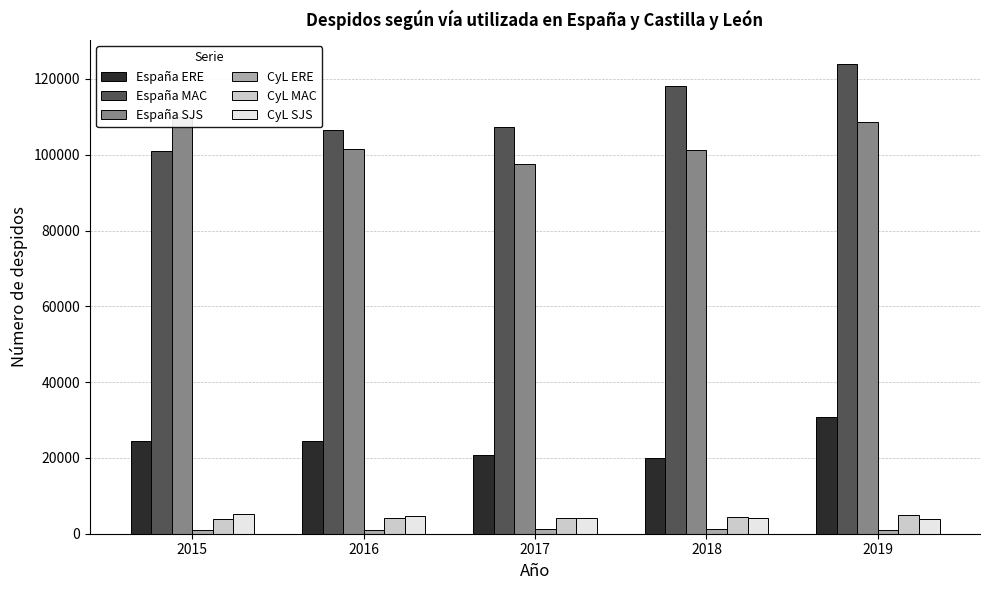

At which label is CyL ERE closest to 1078?

2019